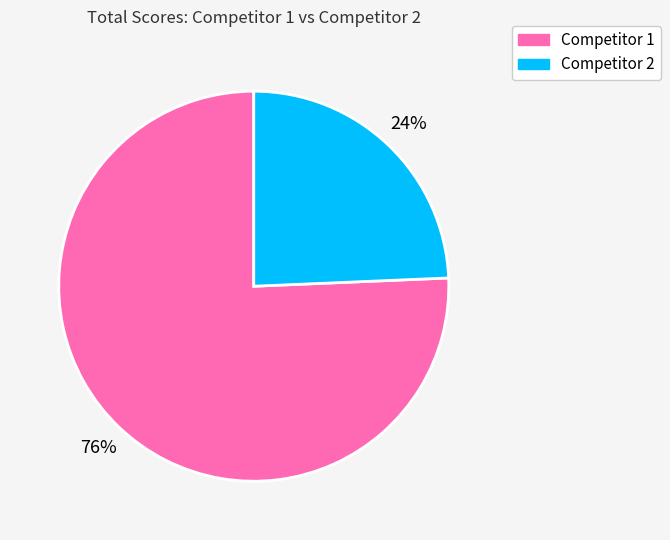

The Competitor 2 slice represents 10% of the pie. True or false?

False